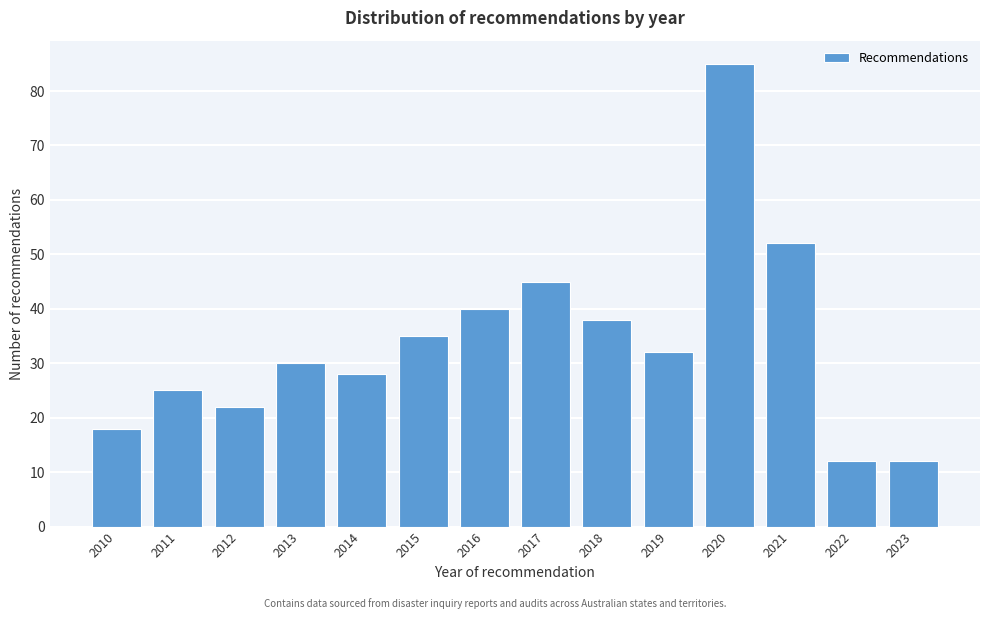

Reading left to right, extract all data points from this chart.

2010=18	2011=25	2012=22	2013=30	2014=28	2015=35	2016=40	2017=45	2018=38	2019=32	2020=85	2021=52	2022=12	2023=12